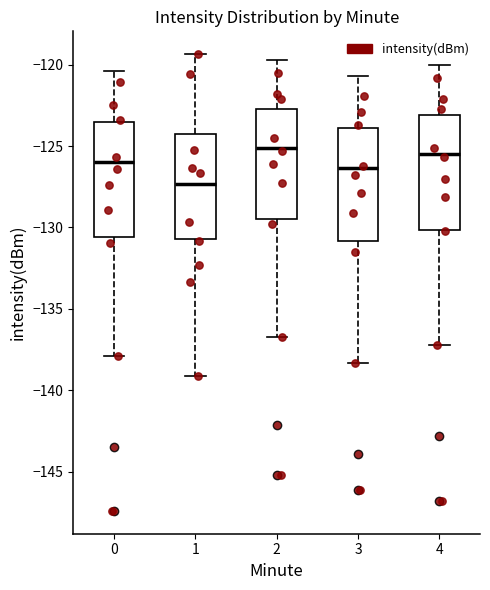

Reading left to right, transcribe this box plot: for each box, give where its median line is, the range the box spans, and where its two whiskers end, as read against the y-axis. The values are not printed on the chart, so give them approximately, as read against the axis.

0: median -126.0, box -130.5 to -123.5, whiskers -138.0 to -120.5
1: median -127.5, box -130.5 to -124.5, whiskers -139.0 to -119.5
2: median -125.0, box -129.5 to -122.5, whiskers -136.5 to -119.5
3: median -126.5, box -131.0 to -124.0, whiskers -138.5 to -120.5
4: median -125.5, box -130.0 to -123.0, whiskers -137.0 to -120.0